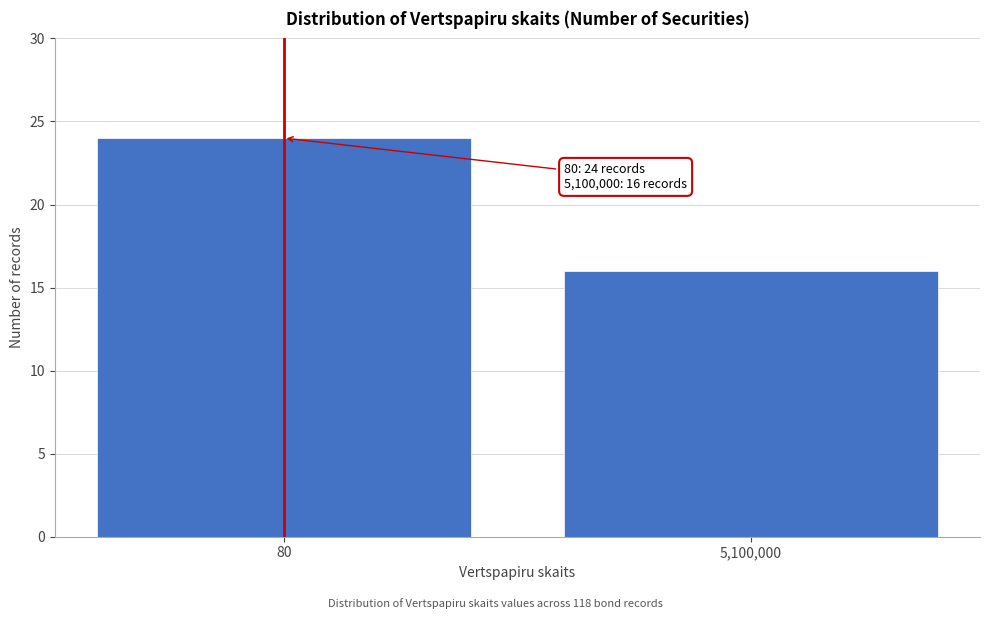

Reading right to left, what are all the values shown in this chart?

5,100,000=16	80=24